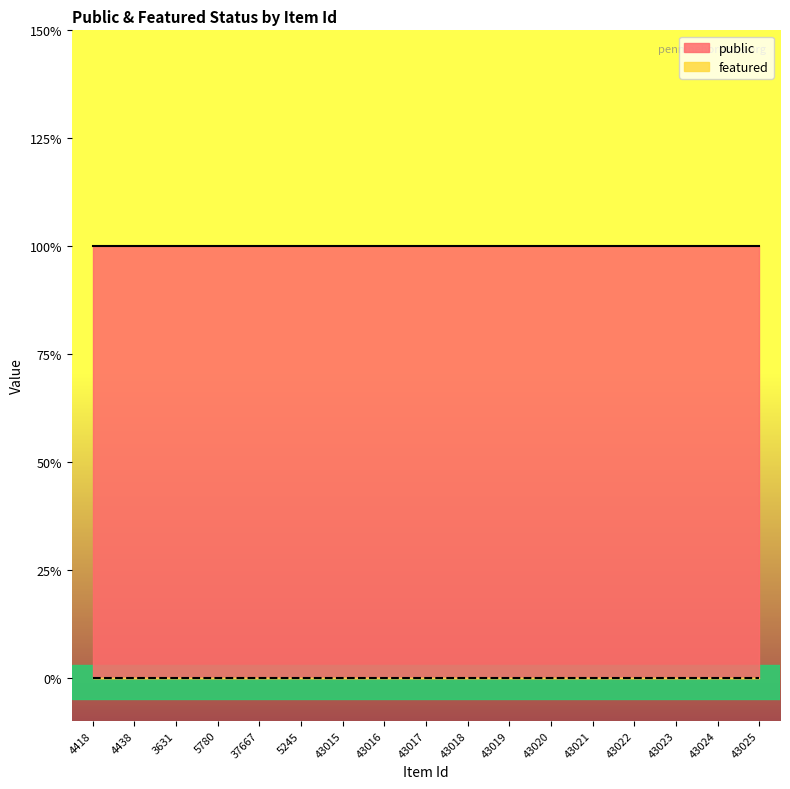

True or false: public has a value of 2 at 5780.

False